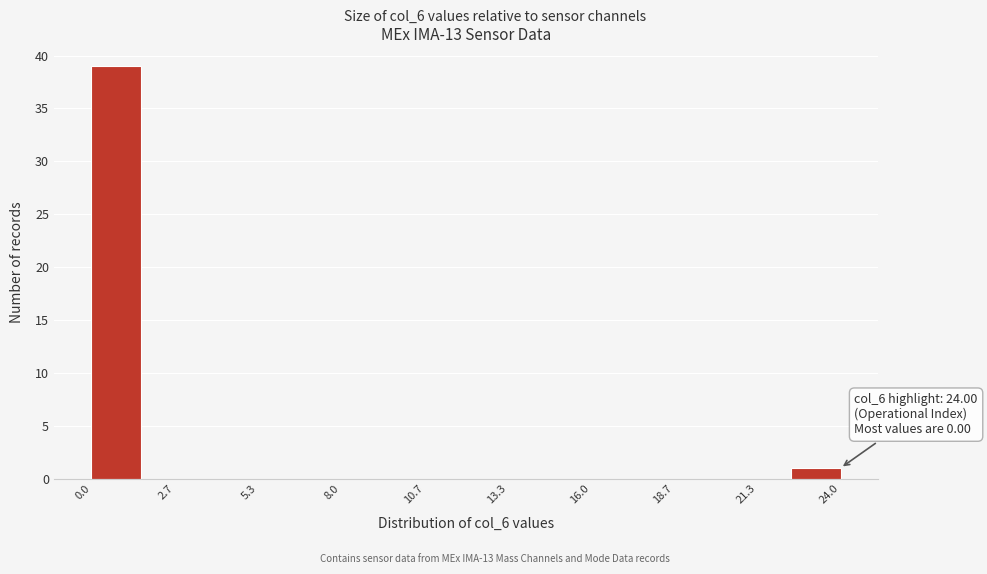

Read against the x-axis, roughly where is the centre of the tallest bar?

1.0